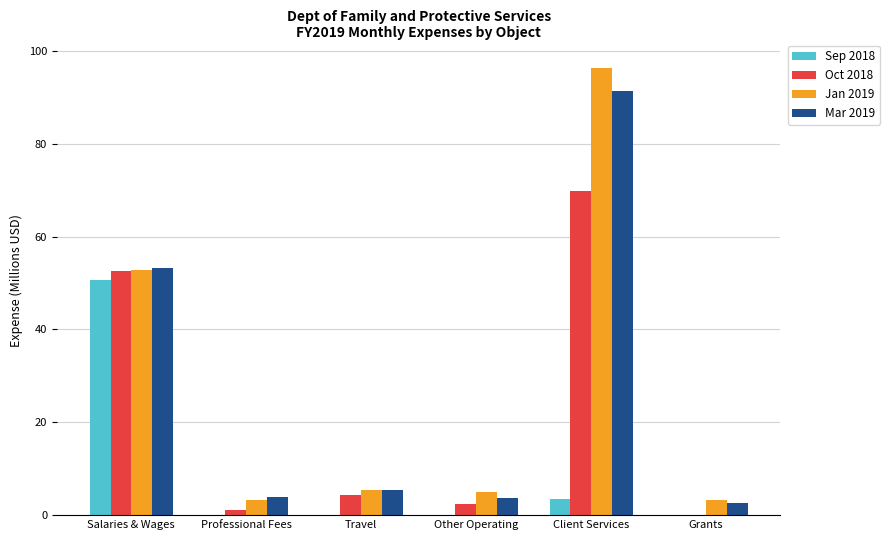

Is the value of Mar 2019 at Travel greater than the value of Oct 2018 at Salaries & Wages?

No